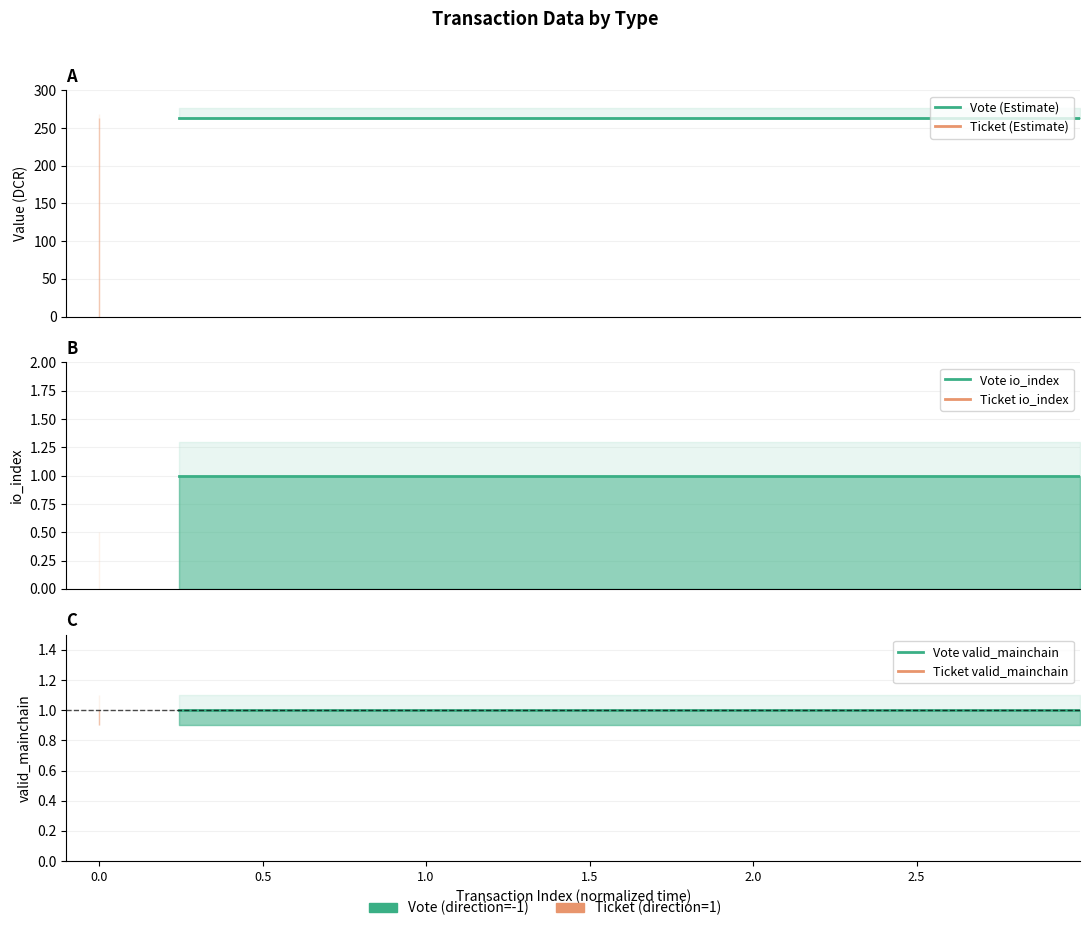

What are all the series names shown in the legend?

Vote (Estimate), Ticket (Estimate), Vote io_index, Ticket io_index, Vote valid_mainchain, Ticket valid_mainchain